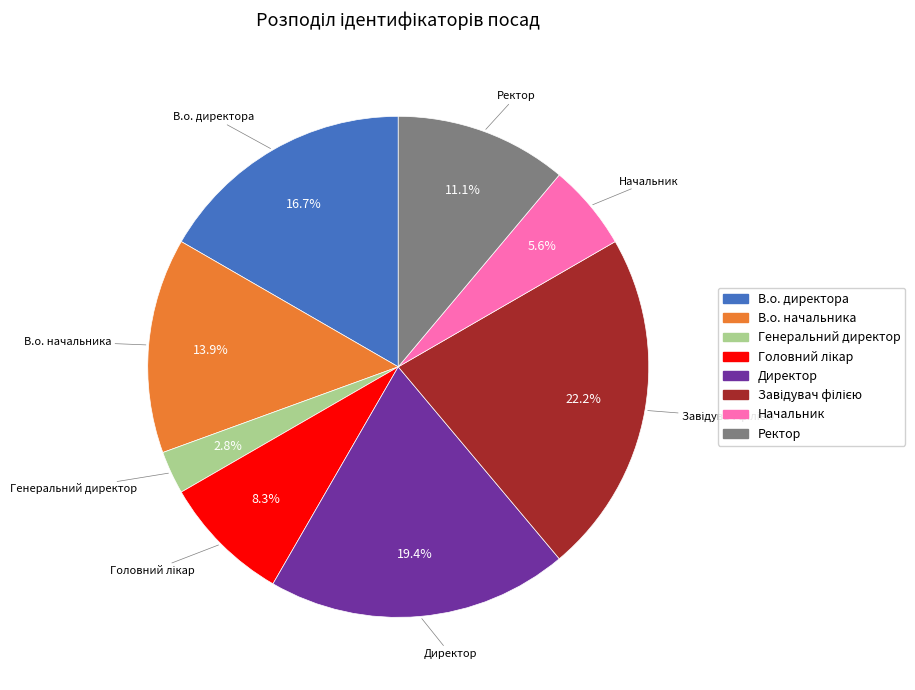

What is the smallest slice in the pie chart?

Генеральний директор